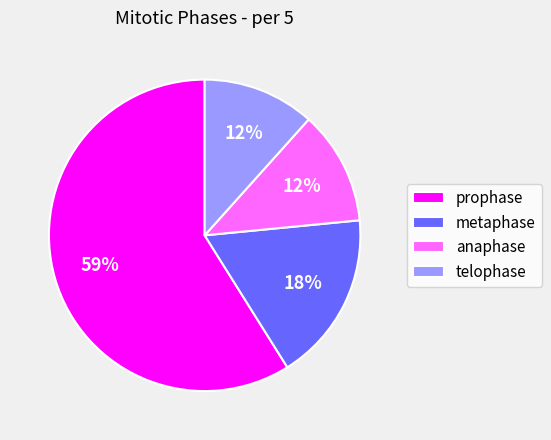

What percentage is the metaphase slice, to the nearest percent?

18%